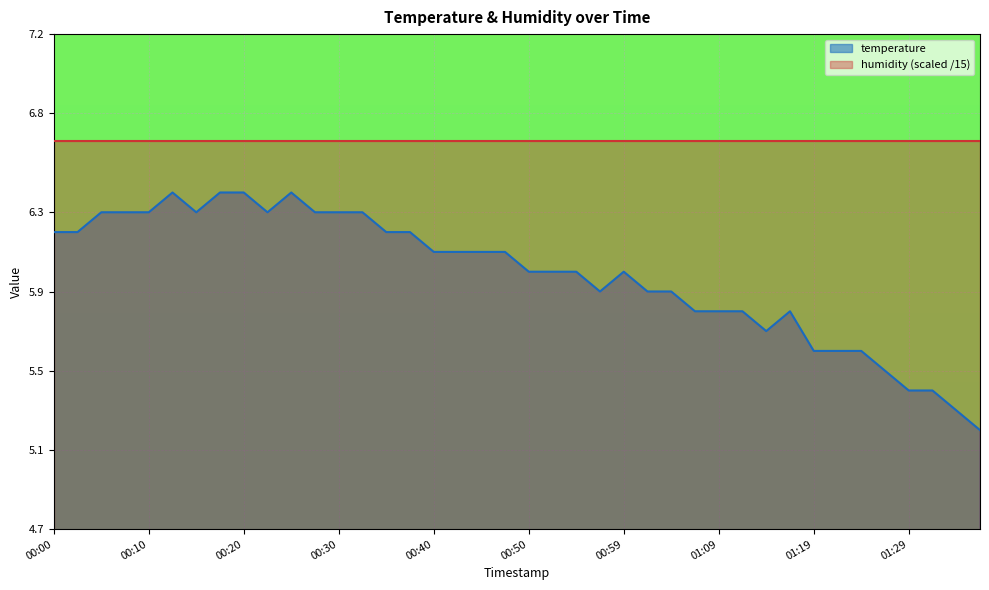

What is the approximate value at 00:45?

6.1